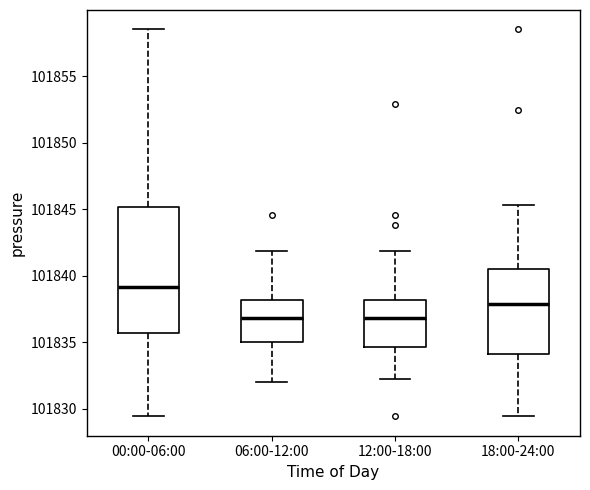

Reading left to right, transcribe this box plot: for each box, give where its median line is, the range the box spans, and where its two whiskers end, as read against the y-axis. The values are not printed on the chart, so give them approximately, as read against the axis.

00:00-06:00: median 101839.0, box 101835.5 to 101845.0, whiskers 101829.5 to 101858.5
06:00-12:00: median 101837.0, box 101835.0 to 101838.0, whiskers 101832.0 to 101842.0
12:00-18:00: median 101837.0, box 101834.5 to 101838.0, whiskers 101832.5 to 101842.0
18:00-24:00: median 101838.0, box 101834.0 to 101840.5, whiskers 101829.5 to 101845.5